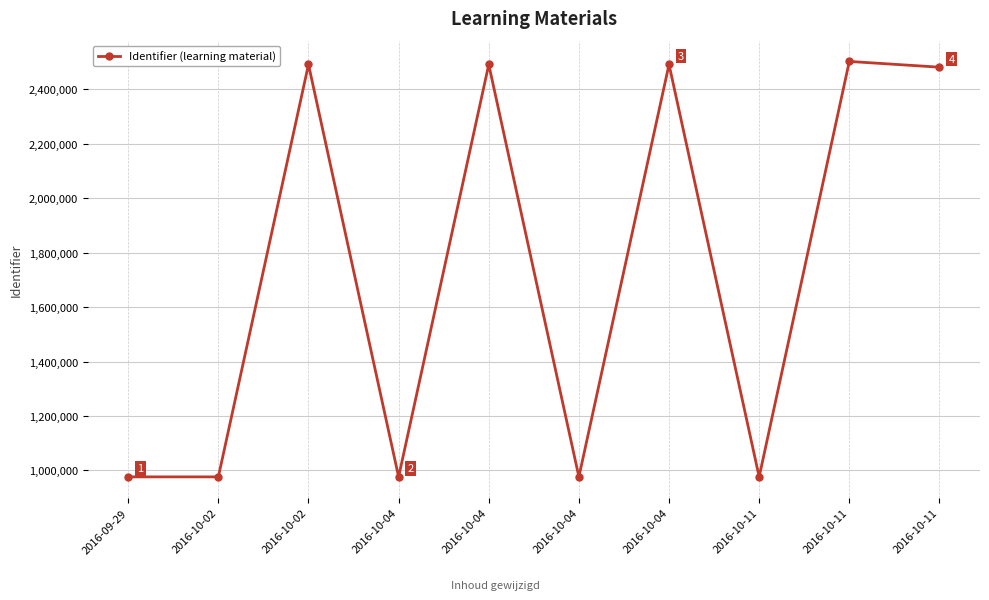

What is the ratio of the value at 2016-10-02 to the value at 2016-10-04?

1.0